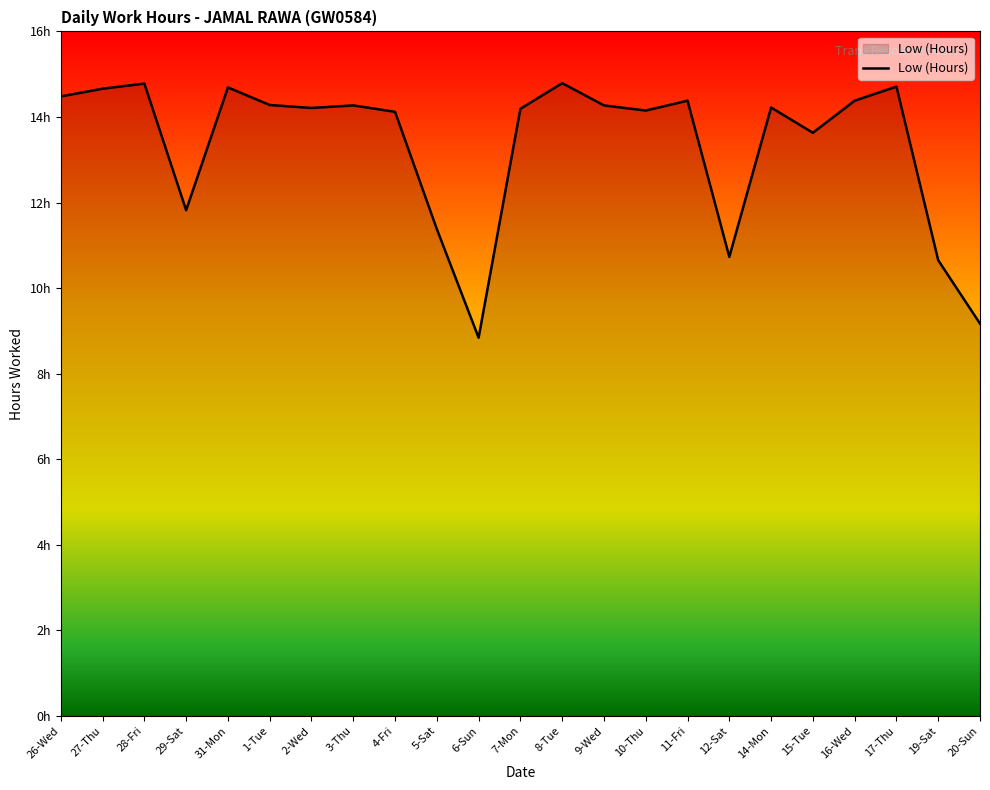

How many values are below 14?

7